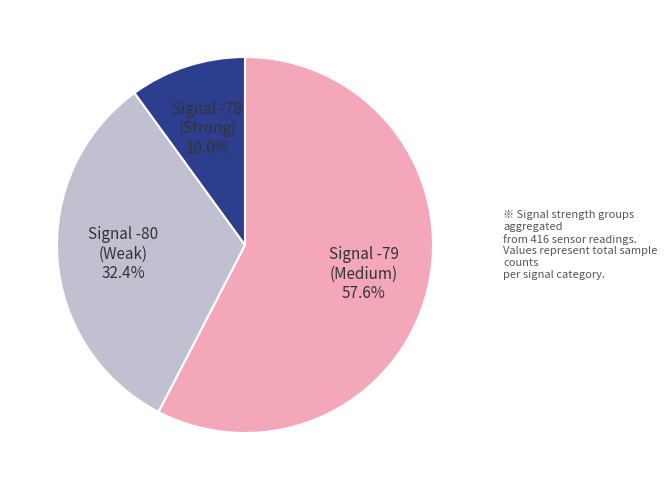

Do Signal -79 (Medium) 57.6% and Signal -80 (Weak) 32.4% together represent more than half of the pie?

Yes